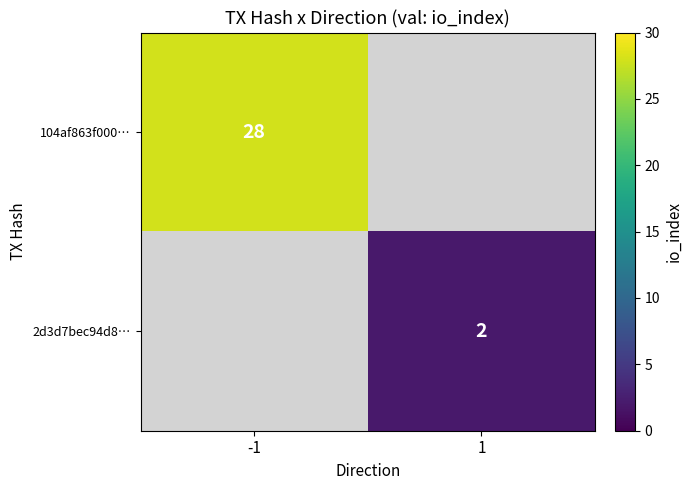

The 104af863f000… series shows 50 at -1. True or false?

False